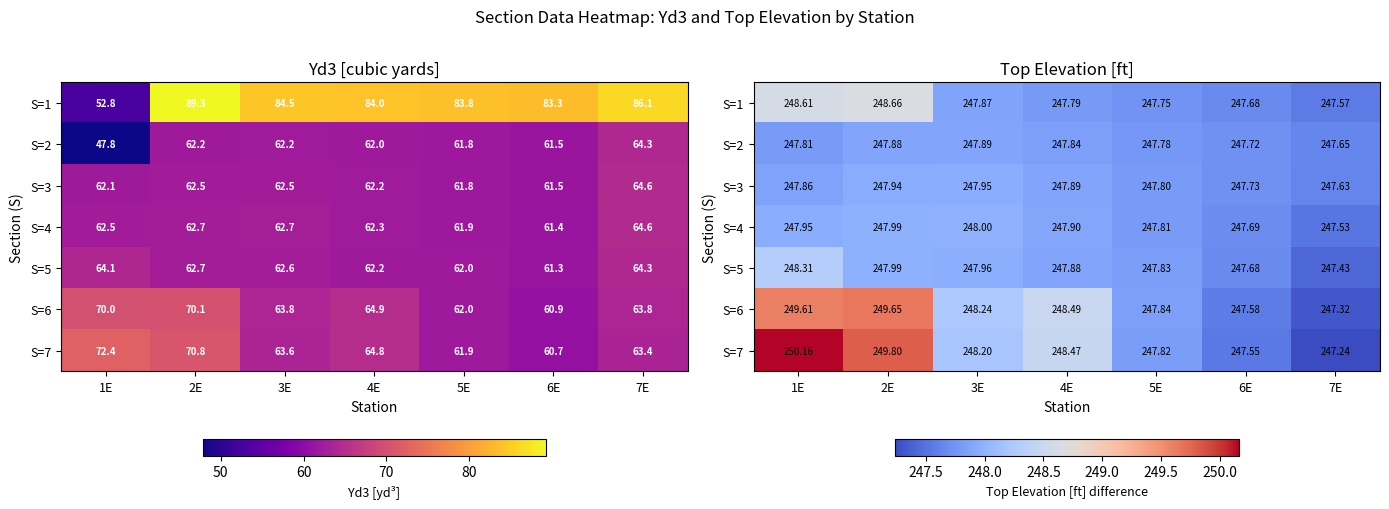

Is it true that S=2 equals 113.8 at 2E?

False